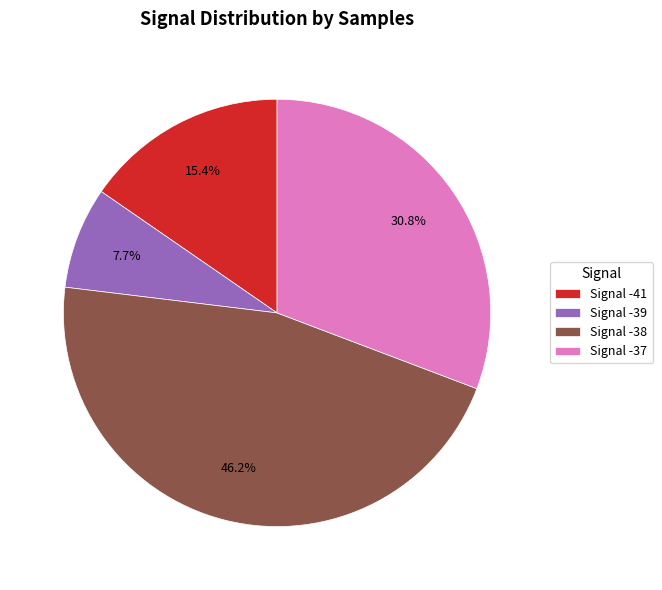

What is the total percentage of Signal -41 and Signal -38?

61.5%